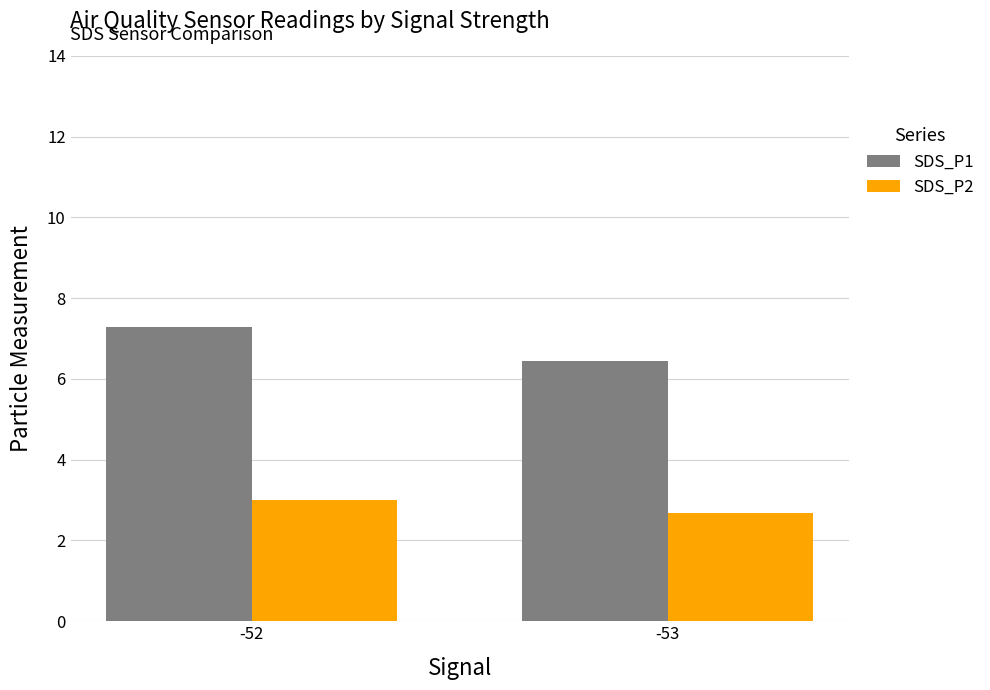

Is it true that SDS_P1 equals 8.5 at -53?

False